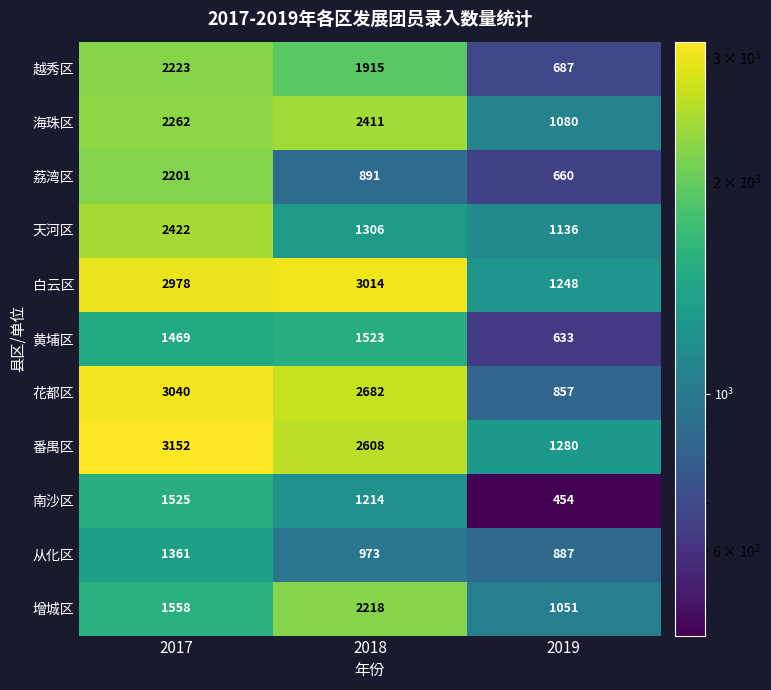

What is the difference between the highest and lowest values at 2018?

2123